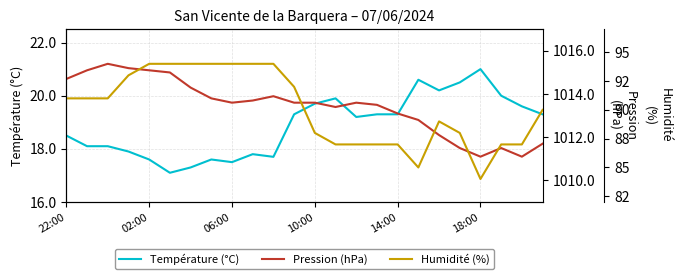

What is the average value of the Température (°C) series?

18.9